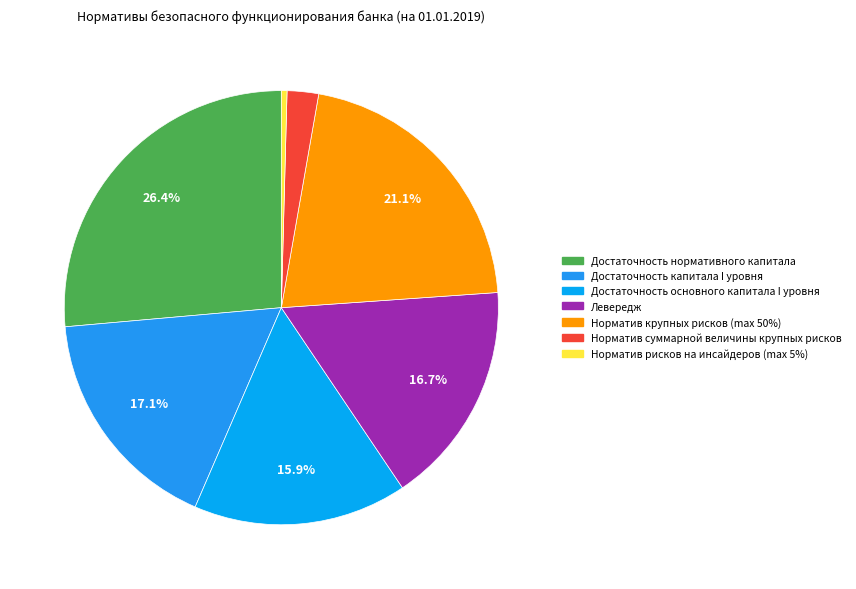

What is the largest slice in the pie chart?

Достаточность нормативного капитала